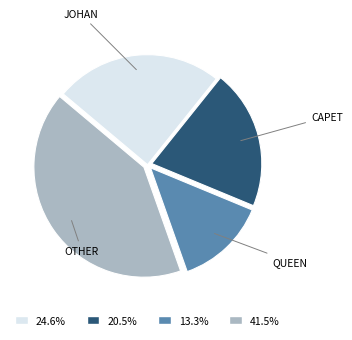

Does any single category account for the majority?

No